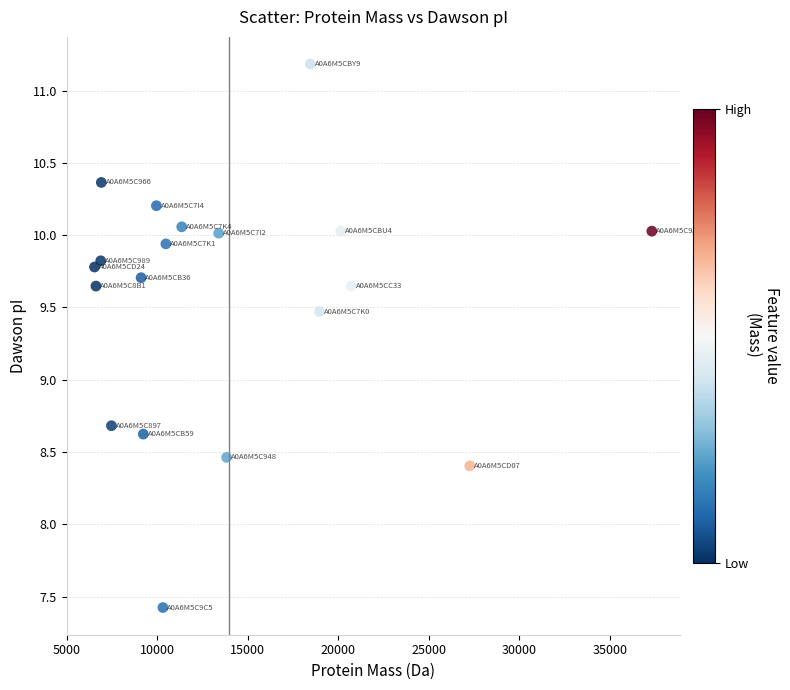

What Y value in the scatter plot is closest to 9?

8.7